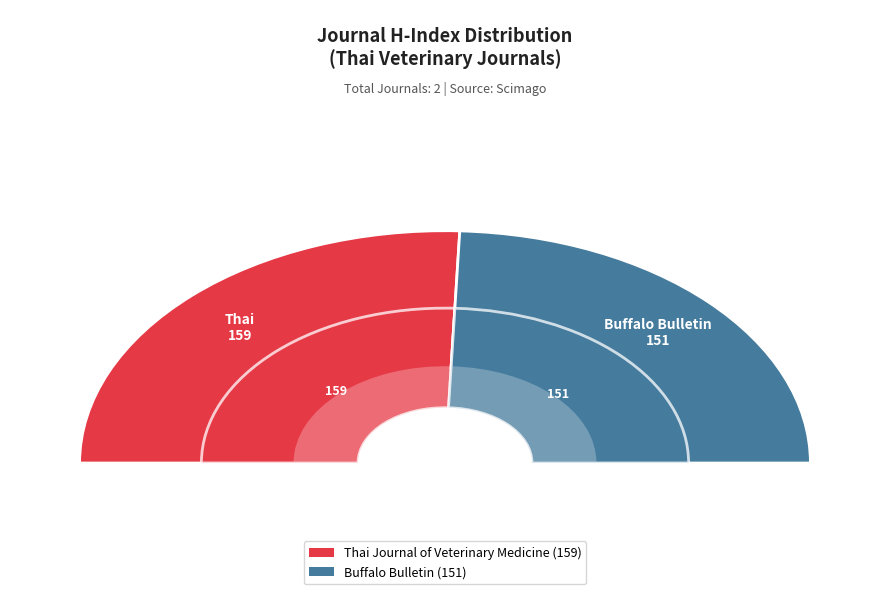

To the nearest percent, what portion does Buffalo Bulletin represent?

49%